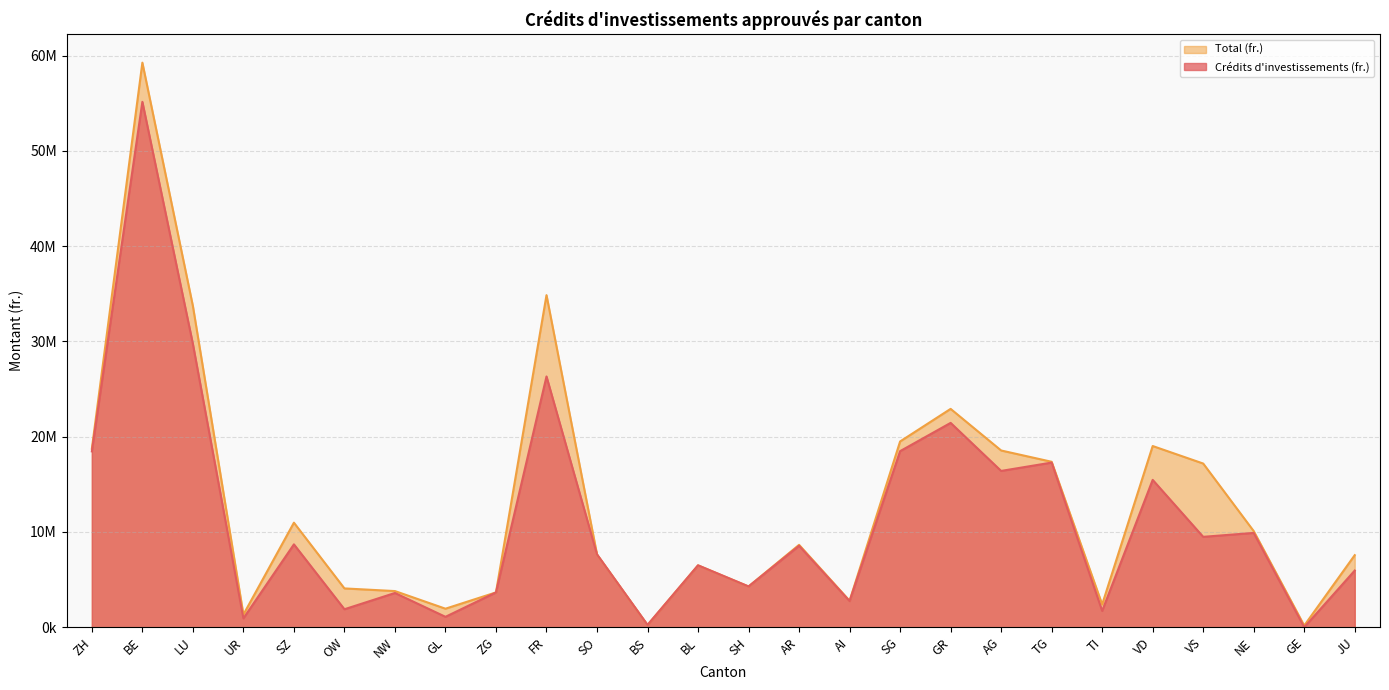

How many interior local valleys does the Total (fr.) series have?

7